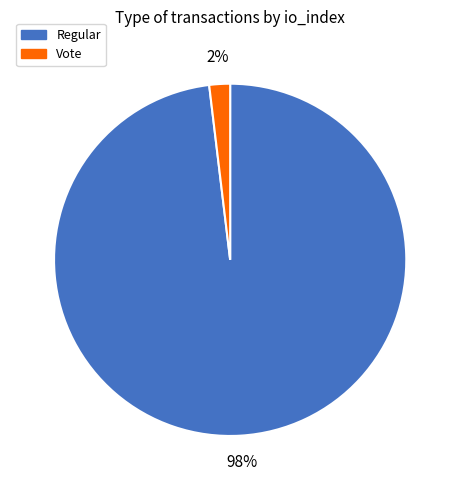

To the nearest percent, what is the average slice percentage?

50%